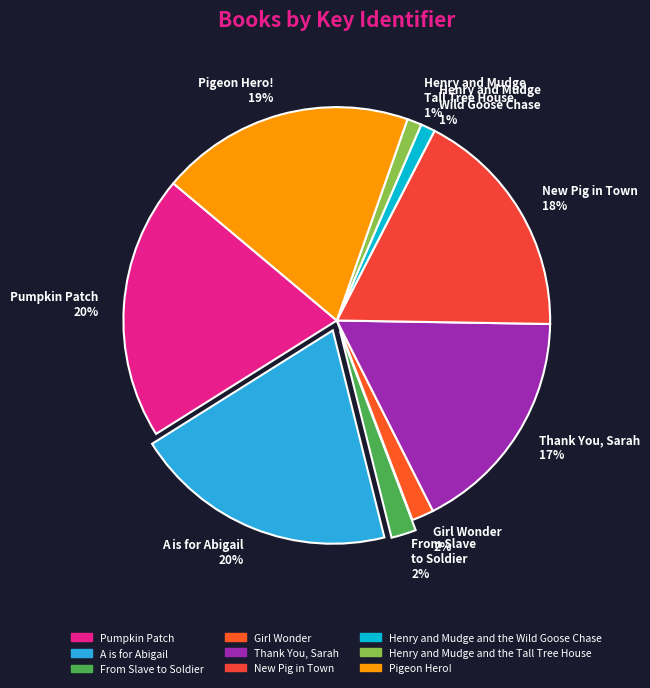

How many slices are in this pie chart?

9